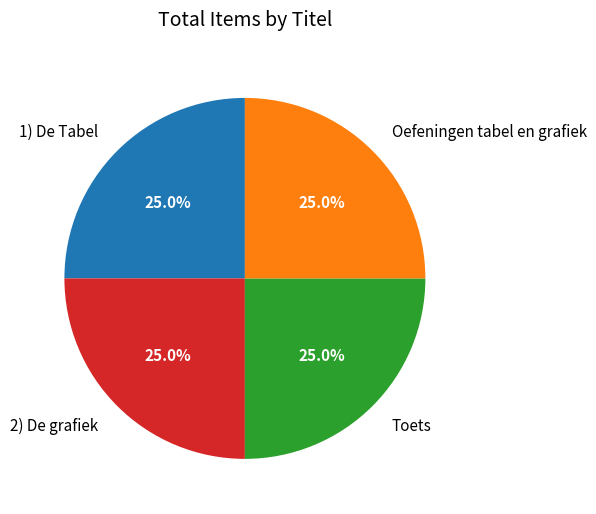

Approximately how many times larger is the value at Oefeningen tabel en grafiek compared to Toets?

1.0